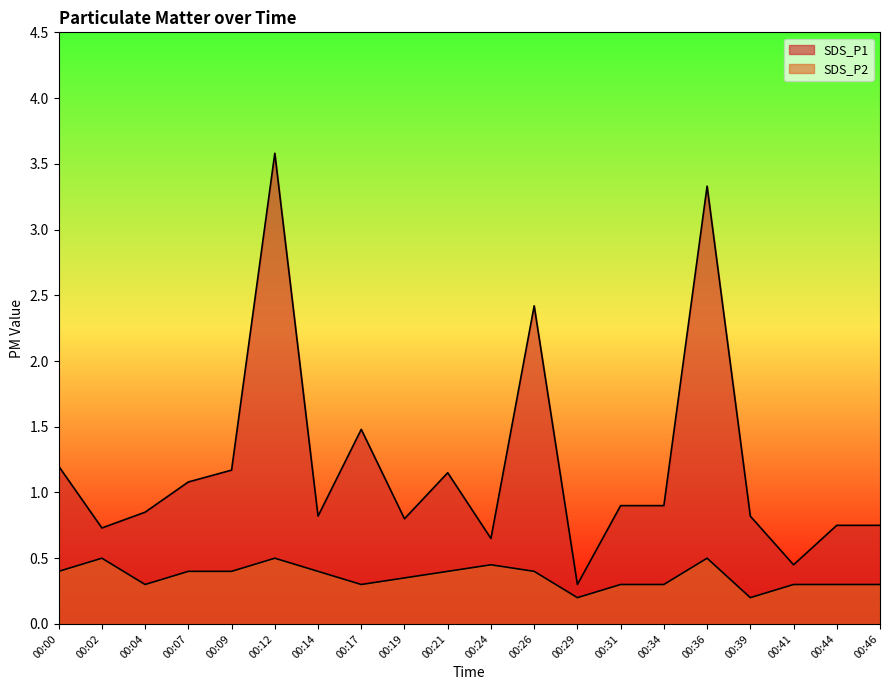

Rank the series at 00:17 from highest to lowest value.

SDS_P1, SDS_P2